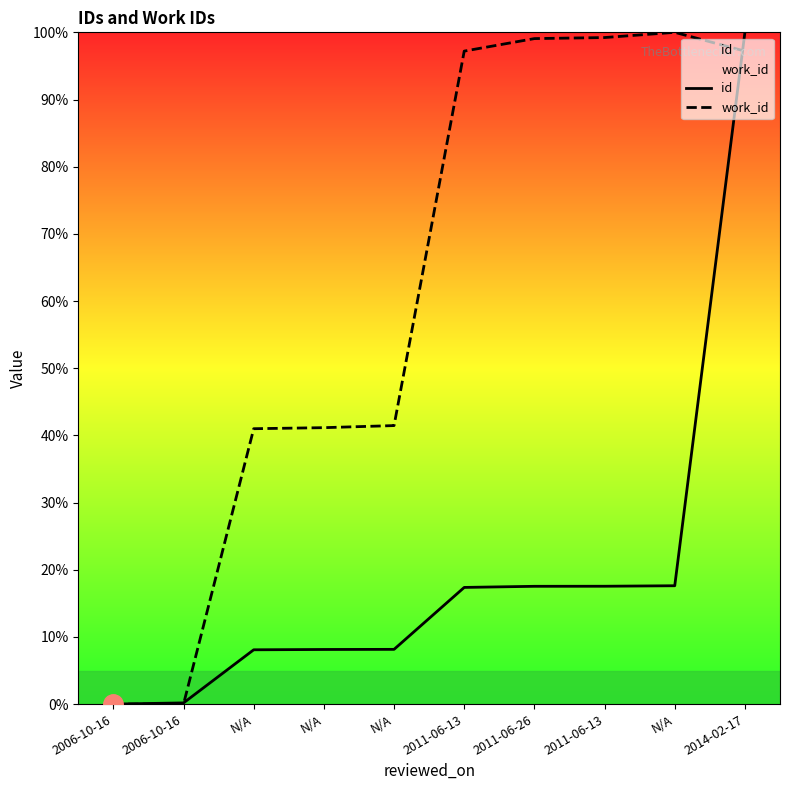

Where do work_id and id first cross each other?

2006-10-16 and N/A